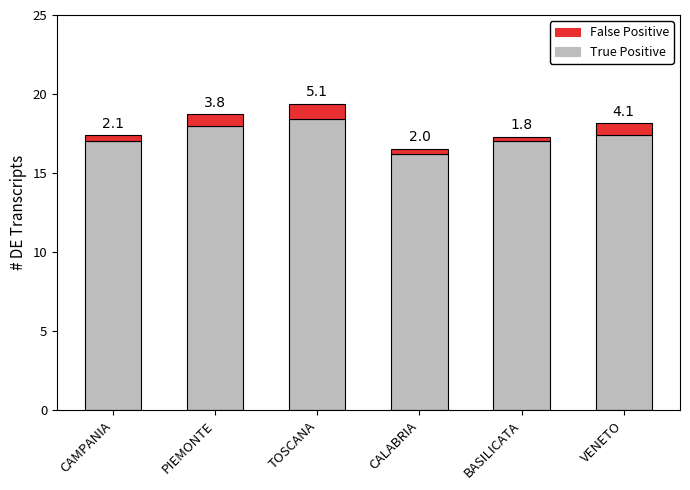

At which label does True Positive reach its peak?

TOSCANA